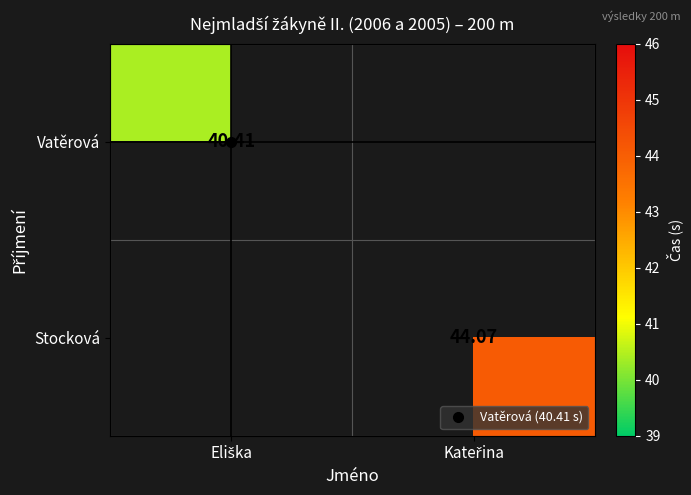

What is the minimum value shown in the chart?

40.4